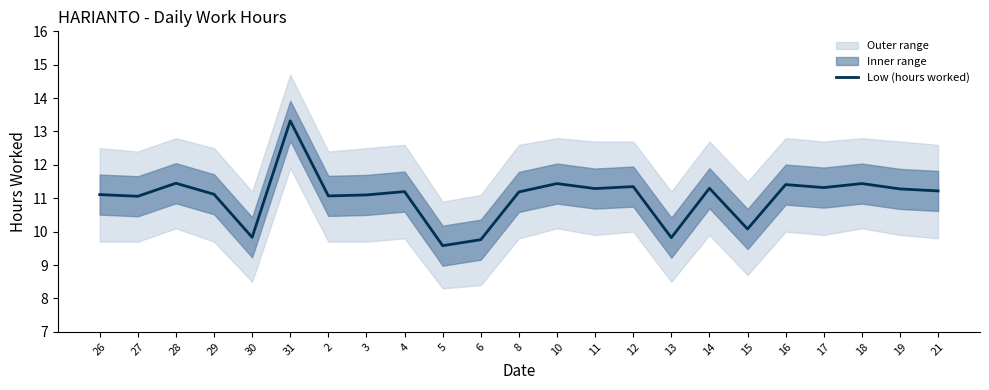

What is the minimum value shown in the chart?

9.6